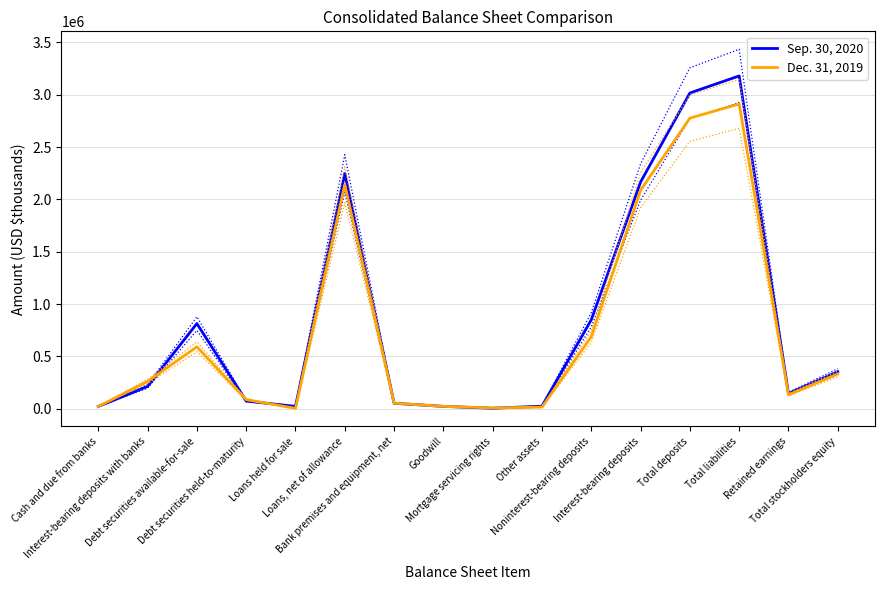

How many interior local valleys does the Dec. 31, 2019 series have?

3